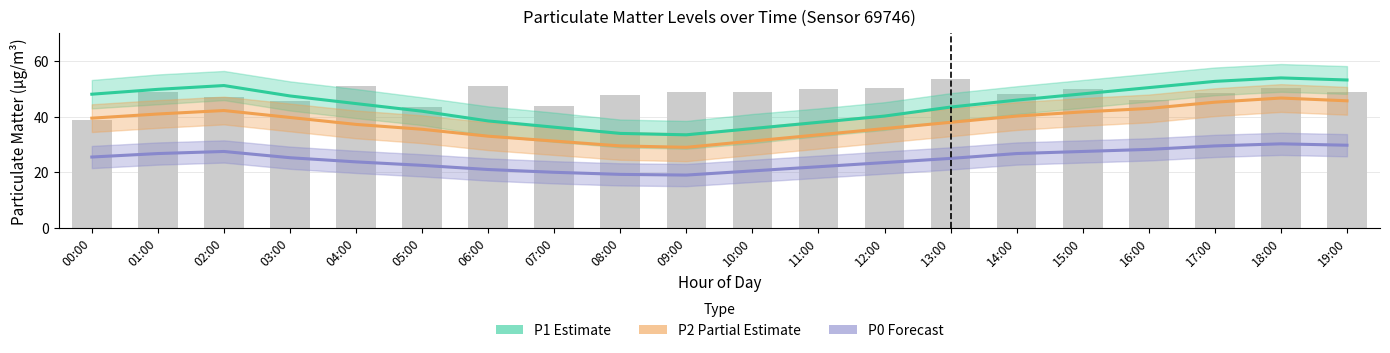

What is the difference between the highest and lowest values at 14:00?

21.5